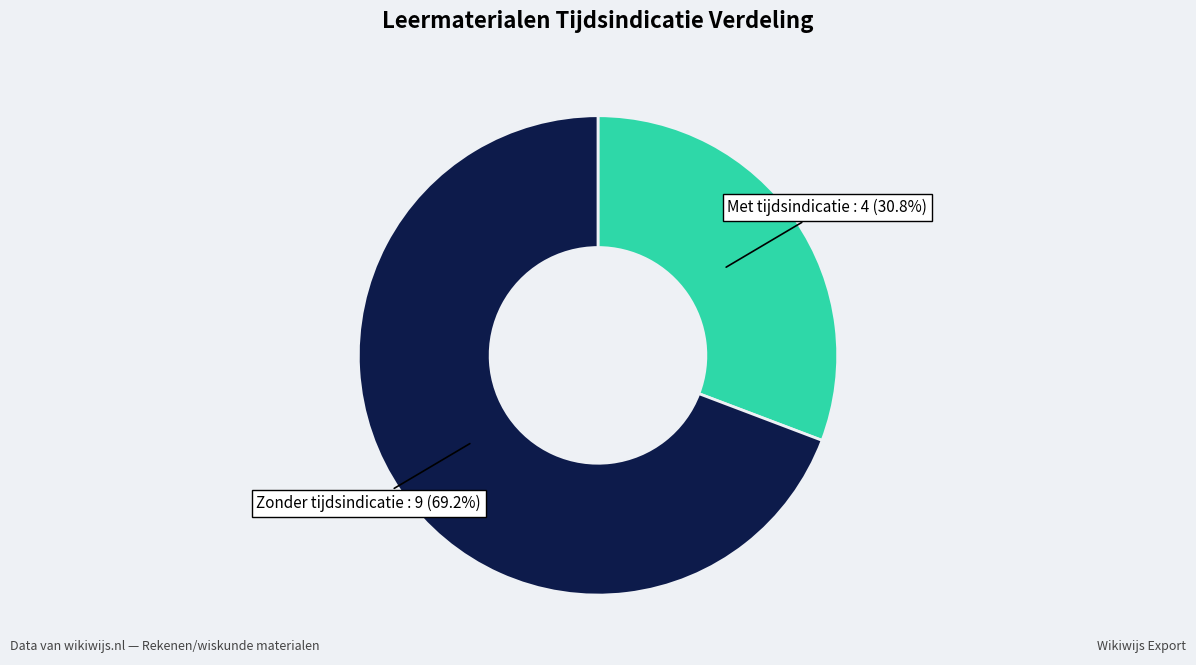

Does any single category account for the majority?

Yes